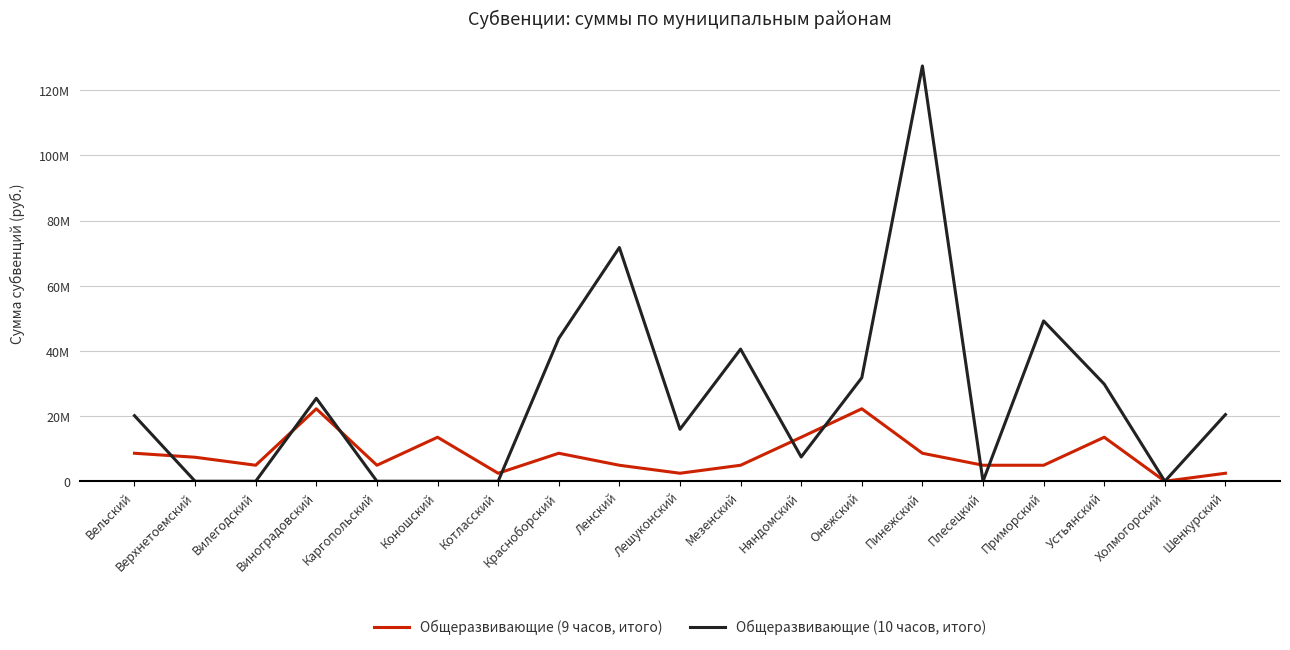

Rank the categories by Общеразвивающие (9 часов, итого) value from lowest to highest.

Холмогорский, Котласский, Лешуконский, Шенкурский, Вилегодский, Каргопольский, Ленский, Мезенский, Плесецкий, Приморский, Верхнетоемский, Вельский, Красноборский, Пинежский, Коношский, Няндомский, Устьянский, Виноградовский, Онежский